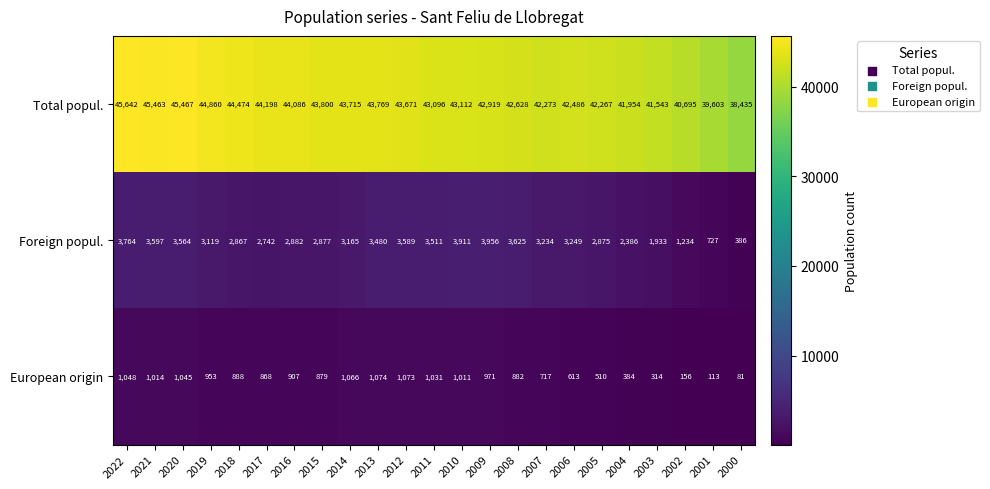

True or false: Foreign popul. has a value of 1515 at 2020.

False